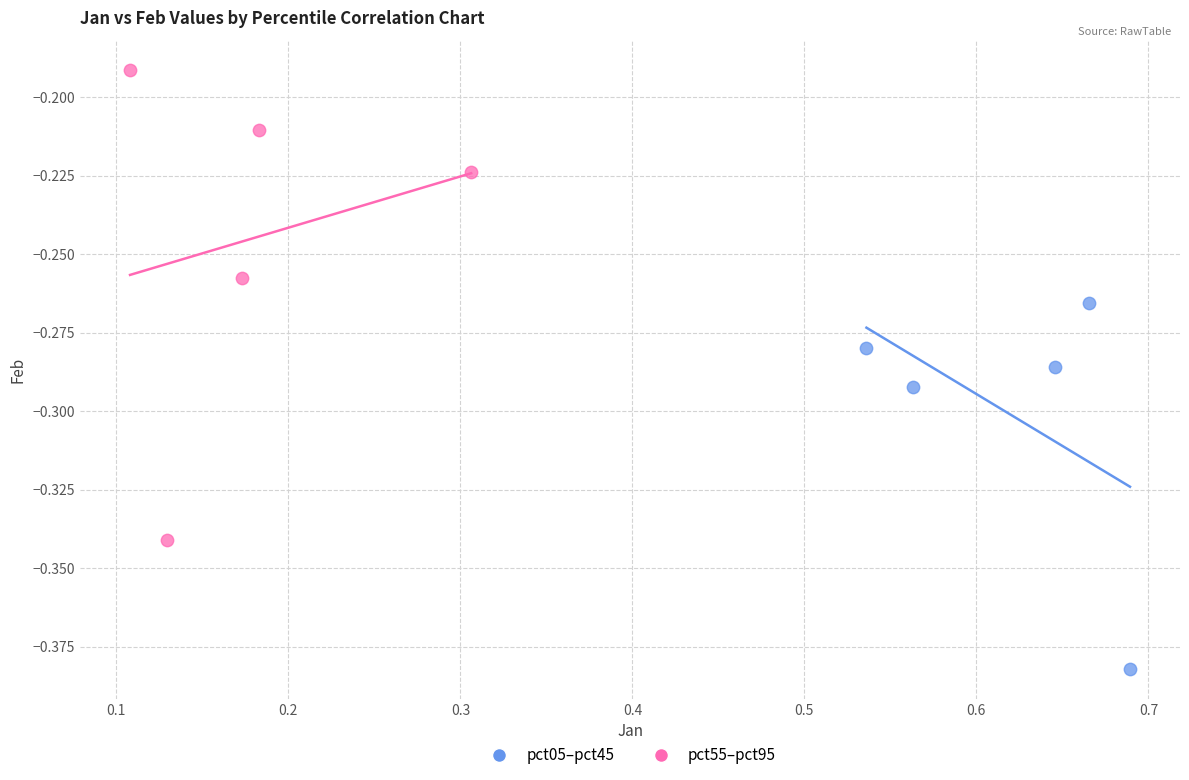

Which series contains the highest Y value?

pct55–pct95